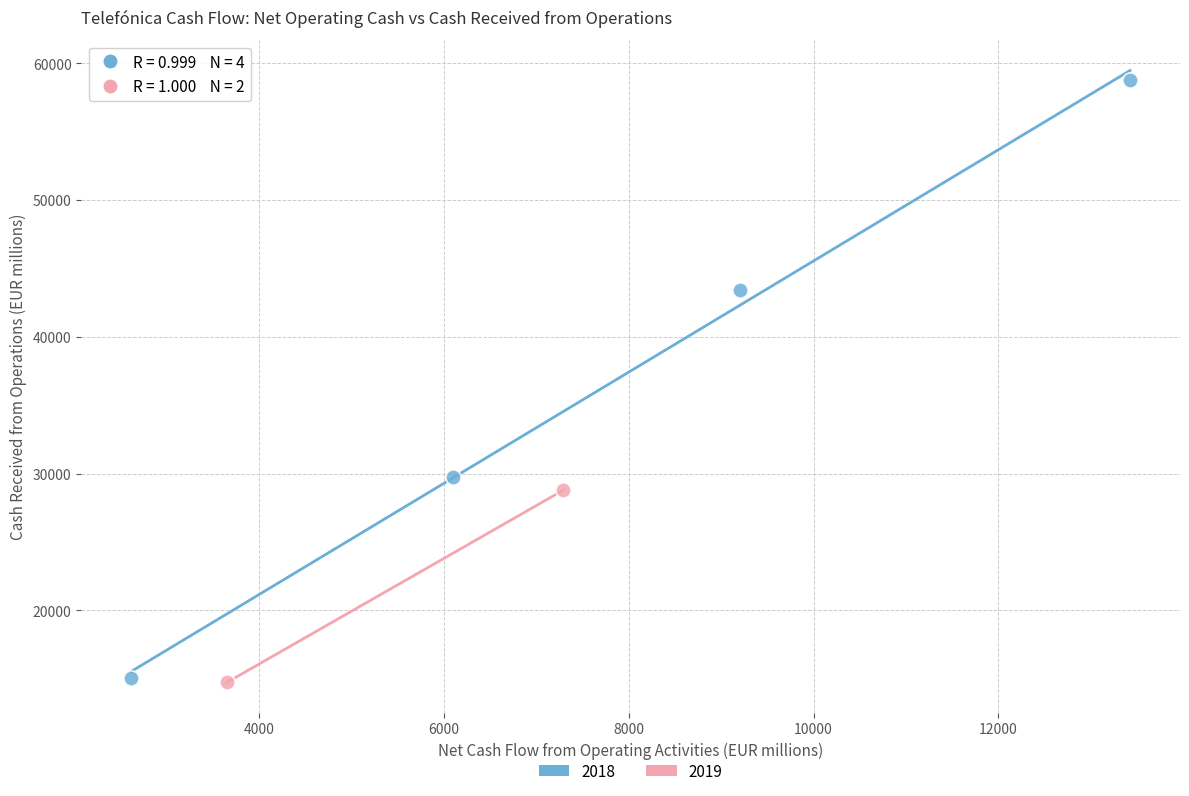

What are all the series names shown in the legend?

2018, 2019